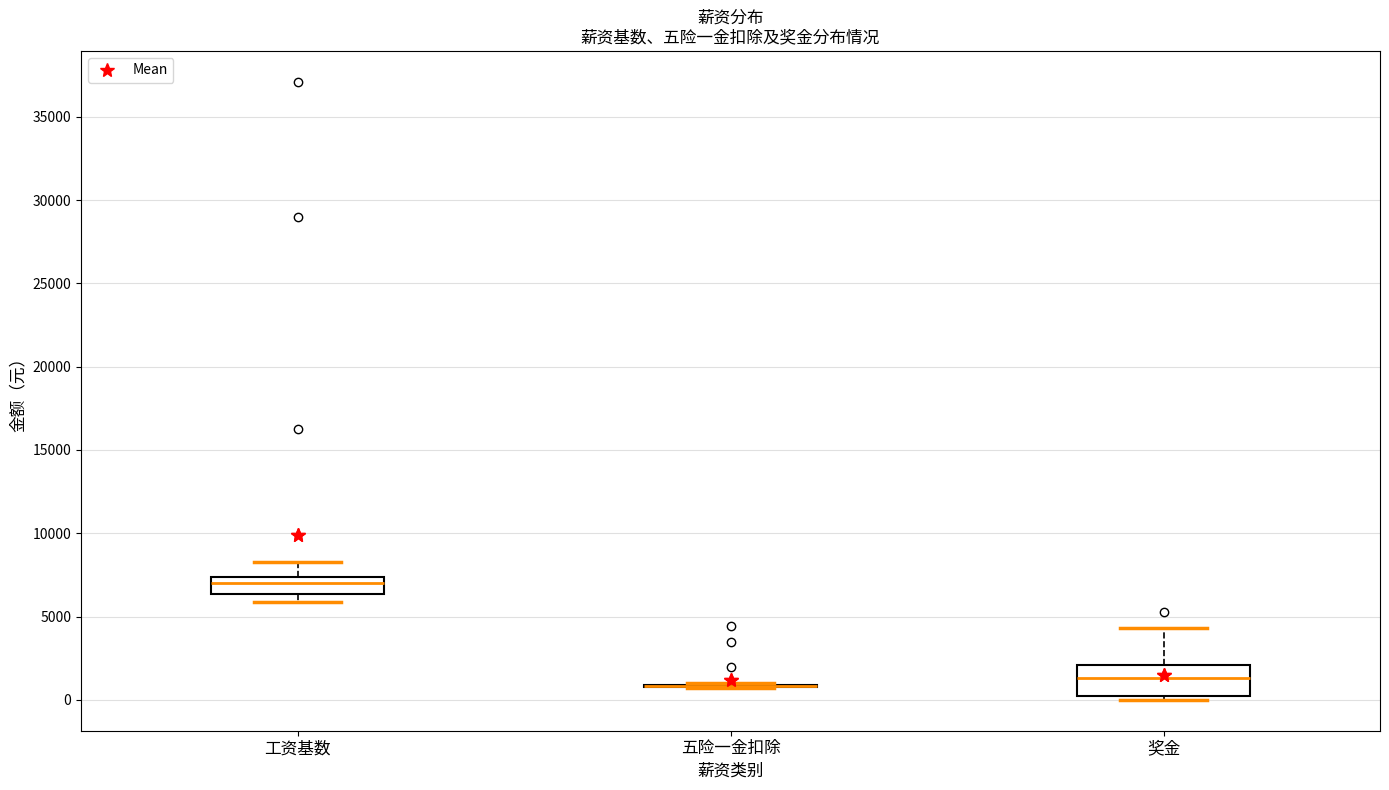

Reading left to right, transcribe this box plot: for each box, give where its median line is, the range the box spans, and where its two whiskers end, as read against the y-axis. The values are not printed on the chart, so give them approximately, as read against the axis.

工资基数: median 7000, box 6500 to 7500, whiskers 6000 to 8500
五险一金扣除: box collapsed to a line at 1000, whiskers 500 to 1000
奖金: median 1500, box 0 to 2000, whiskers 0 (just below the box's lower edge) to 4500